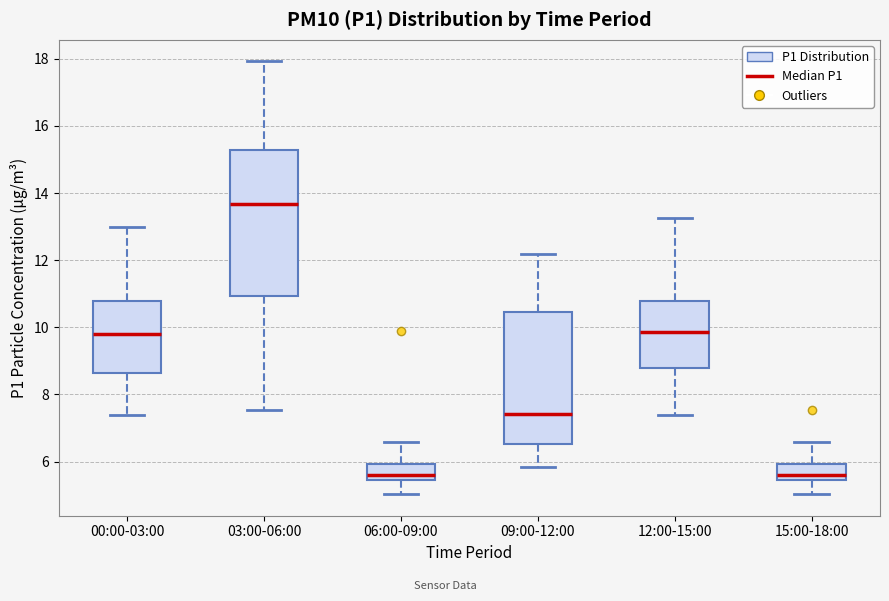

Reading left to right, transcribe this box plot: for each box, give where its median line is, the range the box spans, and where its two whiskers end, as read against the y-axis. The values are not printed on the chart, so give them approximately, as read against the axis.

00:00-03:00: median 9.8, box 8.6 to 10.8, whiskers 7.4 to 13.0
03:00-06:00: median 13.6, box 11.0 to 15.2, whiskers 7.6 to 18.0
06:00-09:00: median 5.6, box 5.4 to 6.0, whiskers 5.0 to 6.6
09:00-12:00: median 7.4, box 6.6 to 10.4, whiskers 5.8 to 12.2
12:00-15:00: median 9.8, box 8.8 to 10.8, whiskers 7.4 to 13.2
15:00-18:00: median 5.6, box 5.4 to 6.0, whiskers 5.0 to 6.6